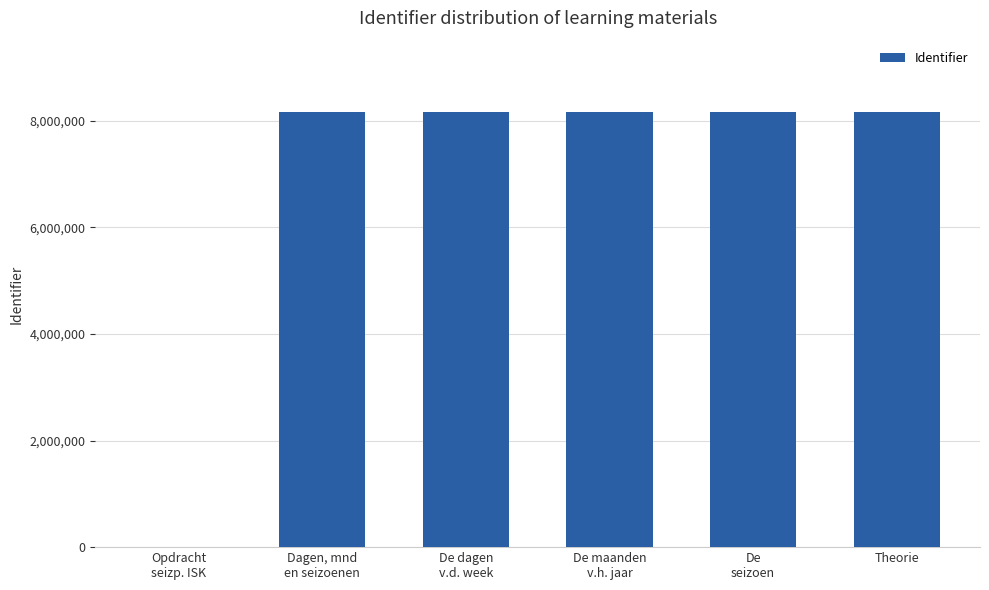

Count the number of categories in the chart.

6